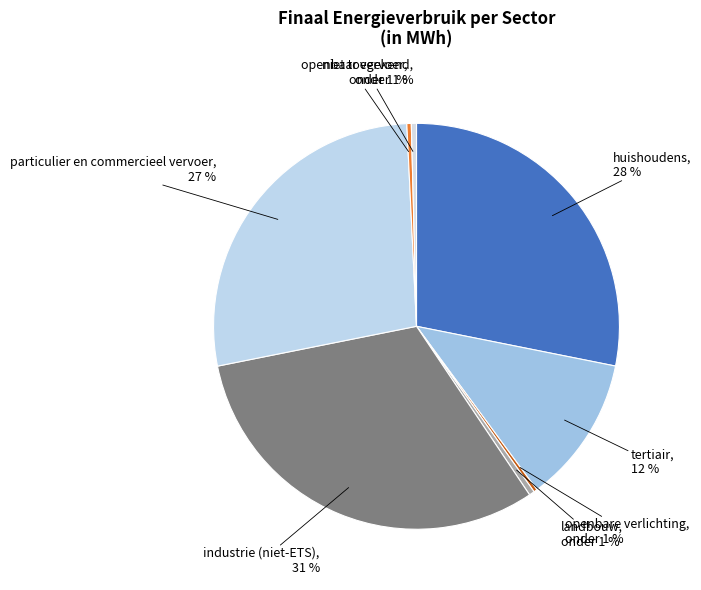

Which slice is the largest?

industrie (niet-ETS)